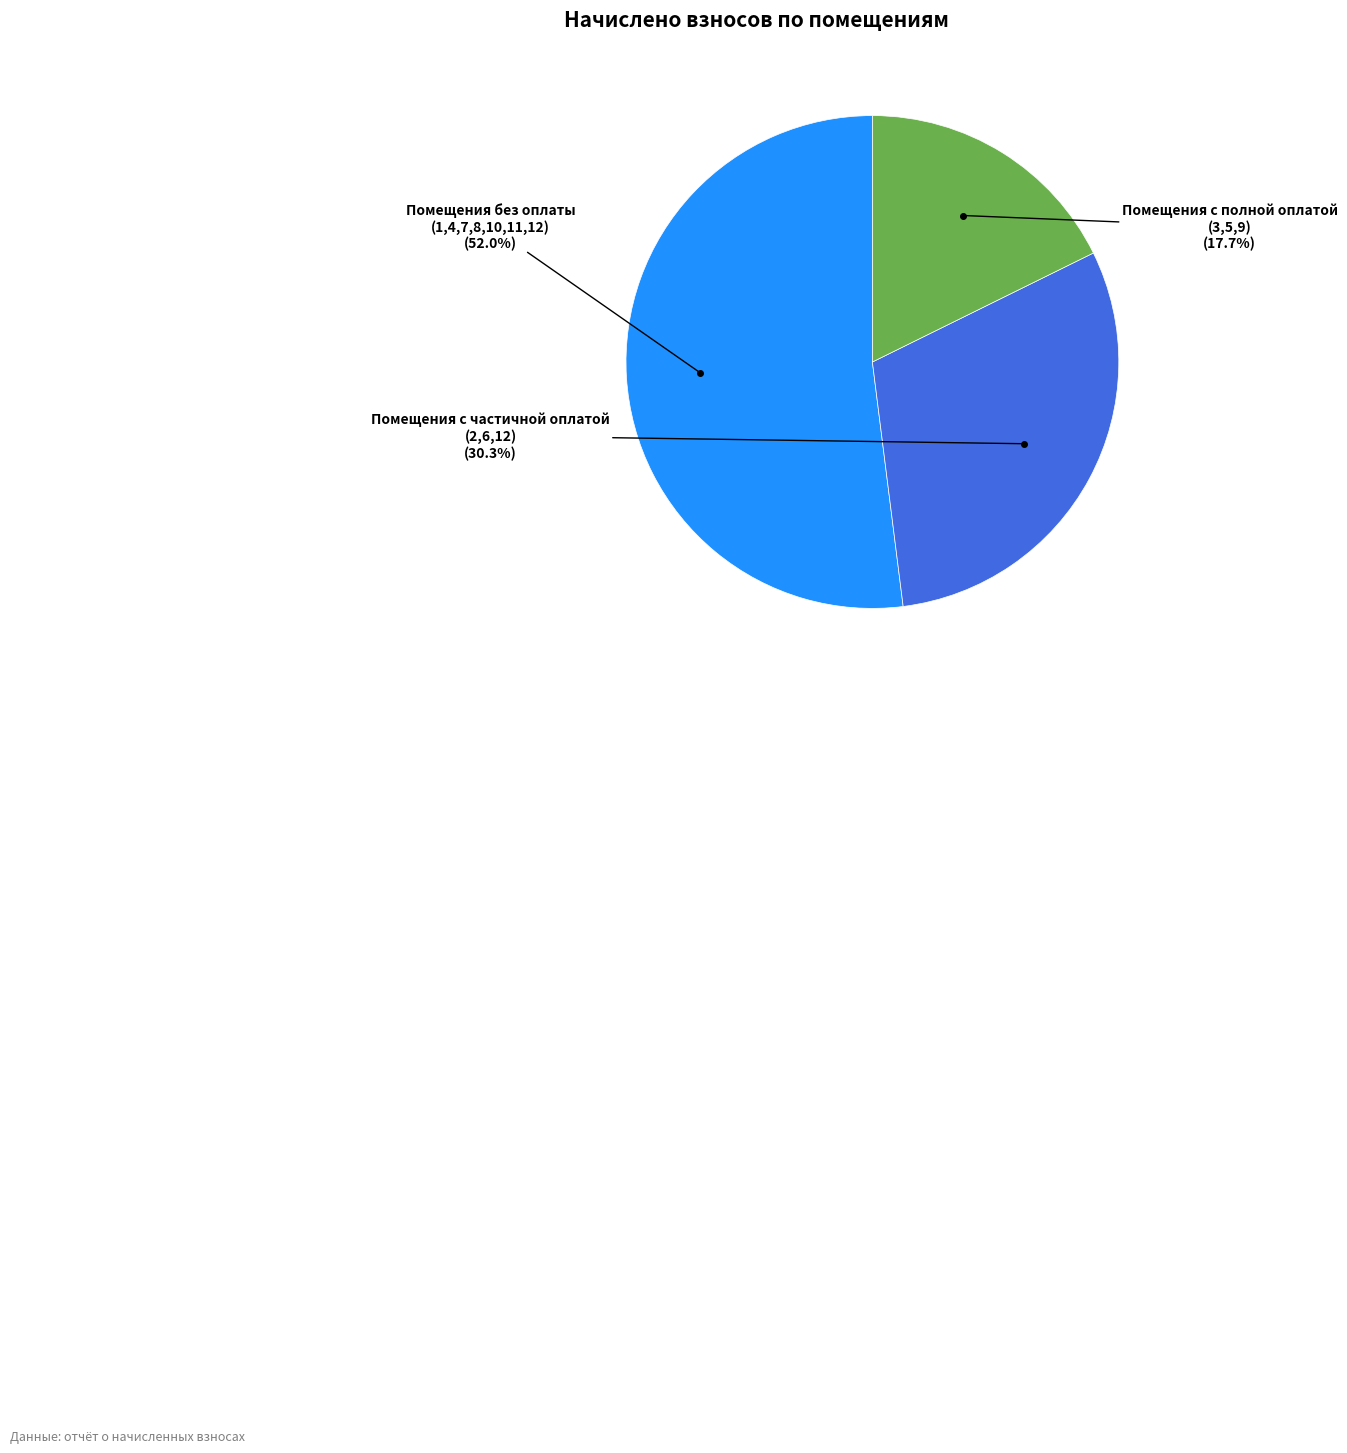

Is there a majority slice in this chart?

Yes